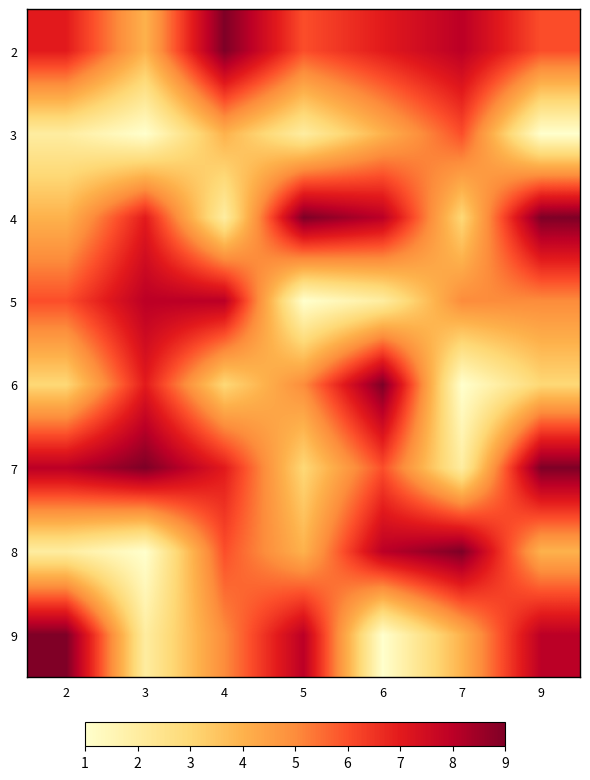

Reading left to right, transcribe all the data shown in this chart.

2: 2=7	3=4	4=9	5=6	6=7	7=8	9=6
3: 2=2	3=1	4=4	5=2	6=4	7=6	9=1
4: 2=4	3=7	4=2	5=9	6=8	7=3	9=9
5: 2=6	3=8	4=8	5=1	6=2	7=5	9=5
6: 2=3	3=7	4=3	5=5	6=9	7=1	9=3
7: 2=8	3=9	4=7	5=3	6=6	7=2	9=9
8: 2=2	3=1	4=6	5=4	6=8	7=9	9=4
9: 2=9	3=2	4=5	5=8	6=1	7=4	9=8